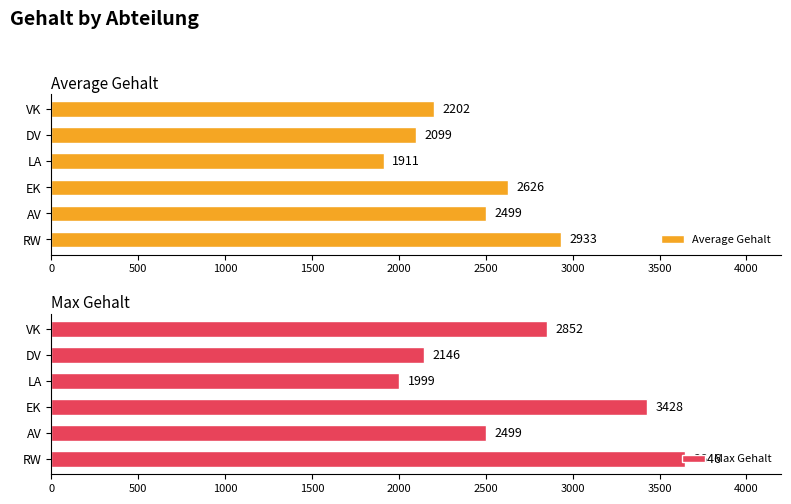

List the labels in order of Average Gehalt value, largest first.

RW, EK, AV, VK, DV, LA